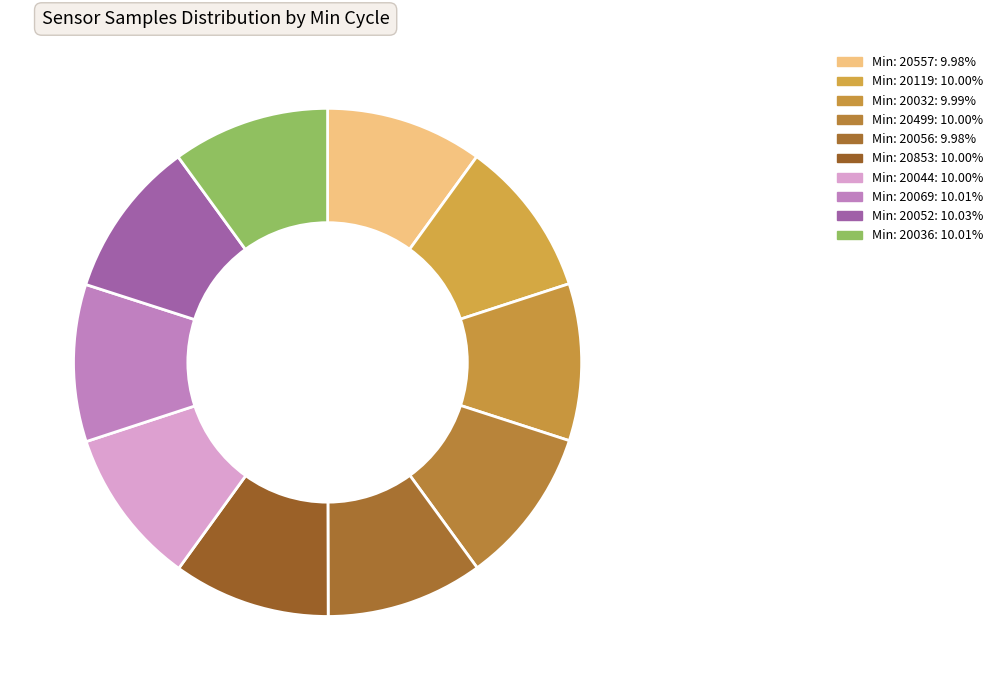

Is there any slice that represents more than half of the pie?

No